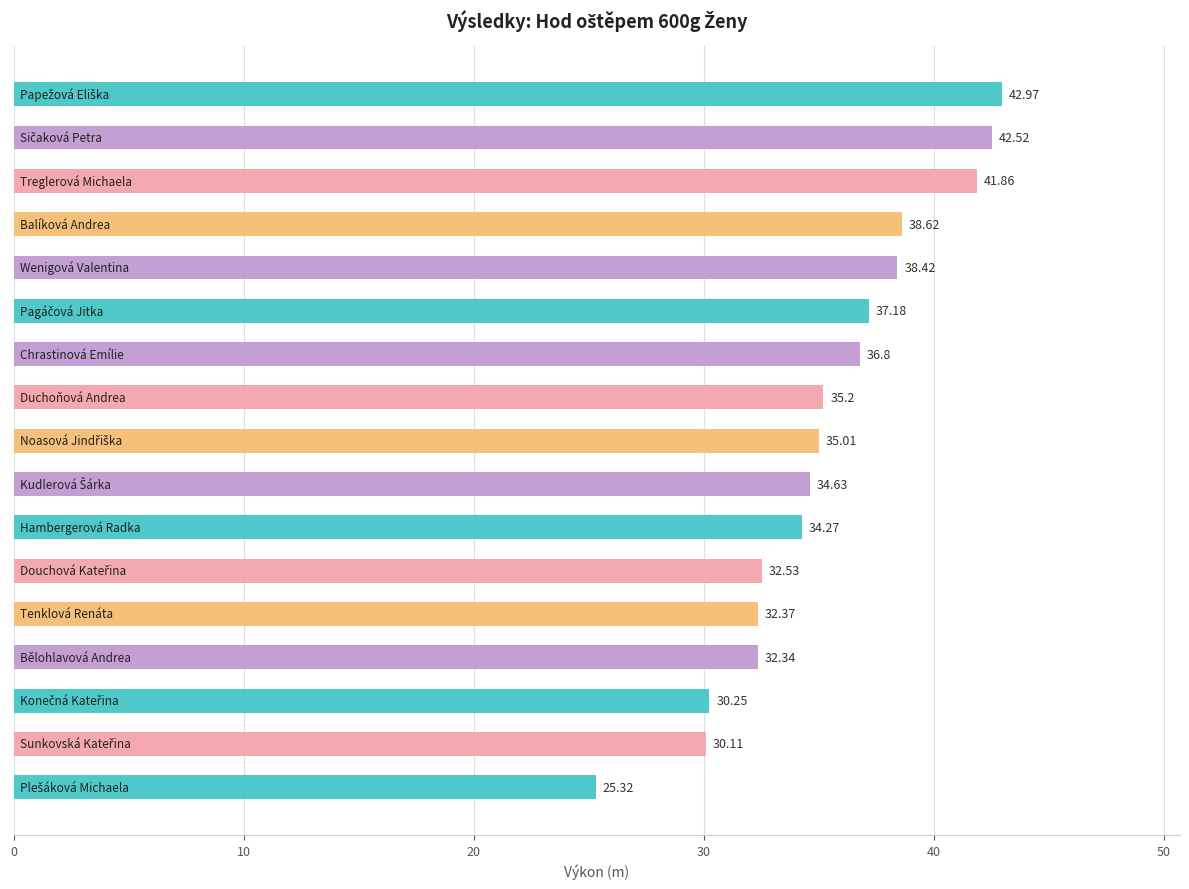

What is the sum of all values?

600.4